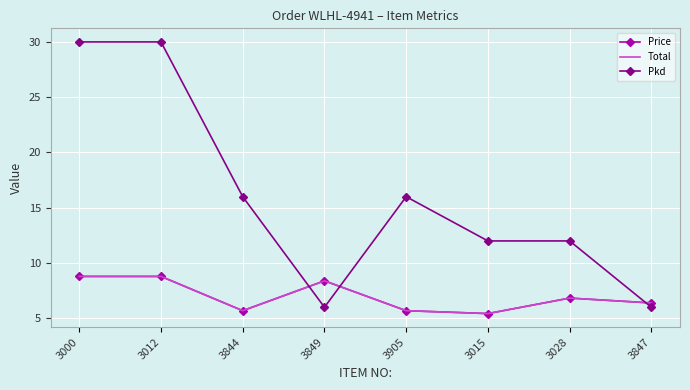

What is the difference between the second highest and minimum values in the Total series?

3.4